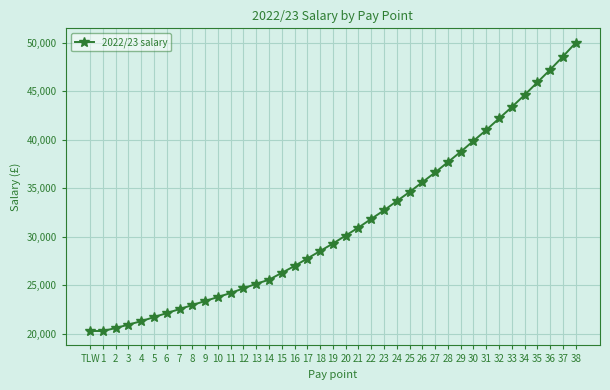

Approximately how many times larger is the value at 3 compared to 10?

0.9